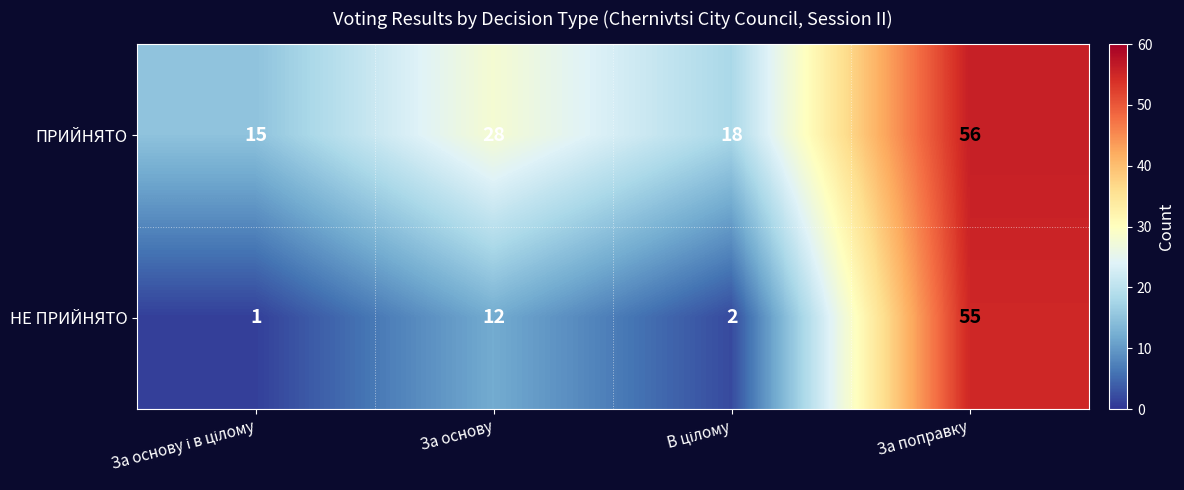

The НЕ ПРИЙНЯТО series shows 12 at За основу. True or false?

True